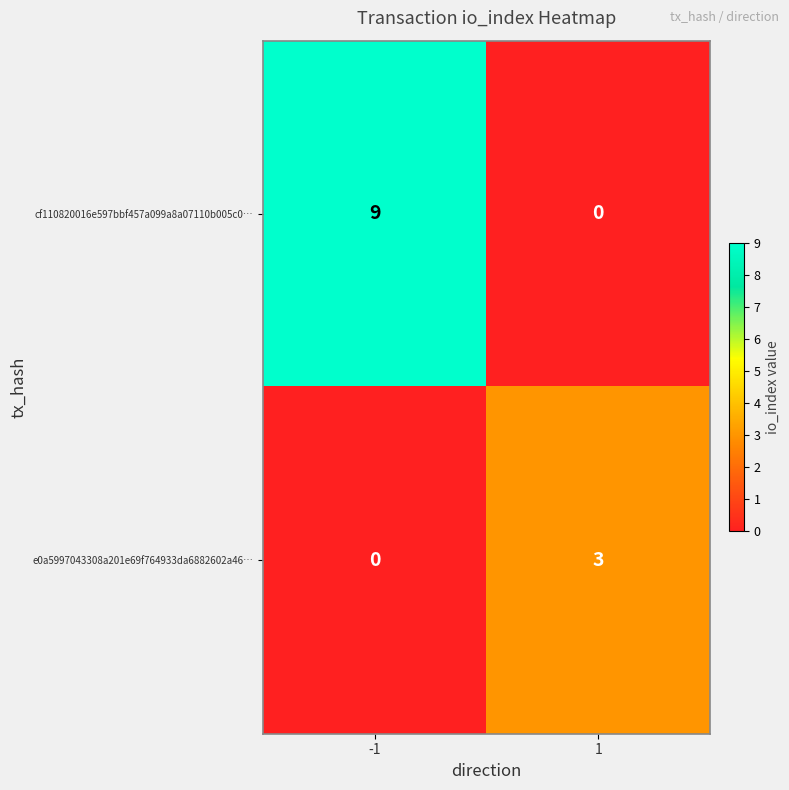

What is the maximum value shown in the chart?

9